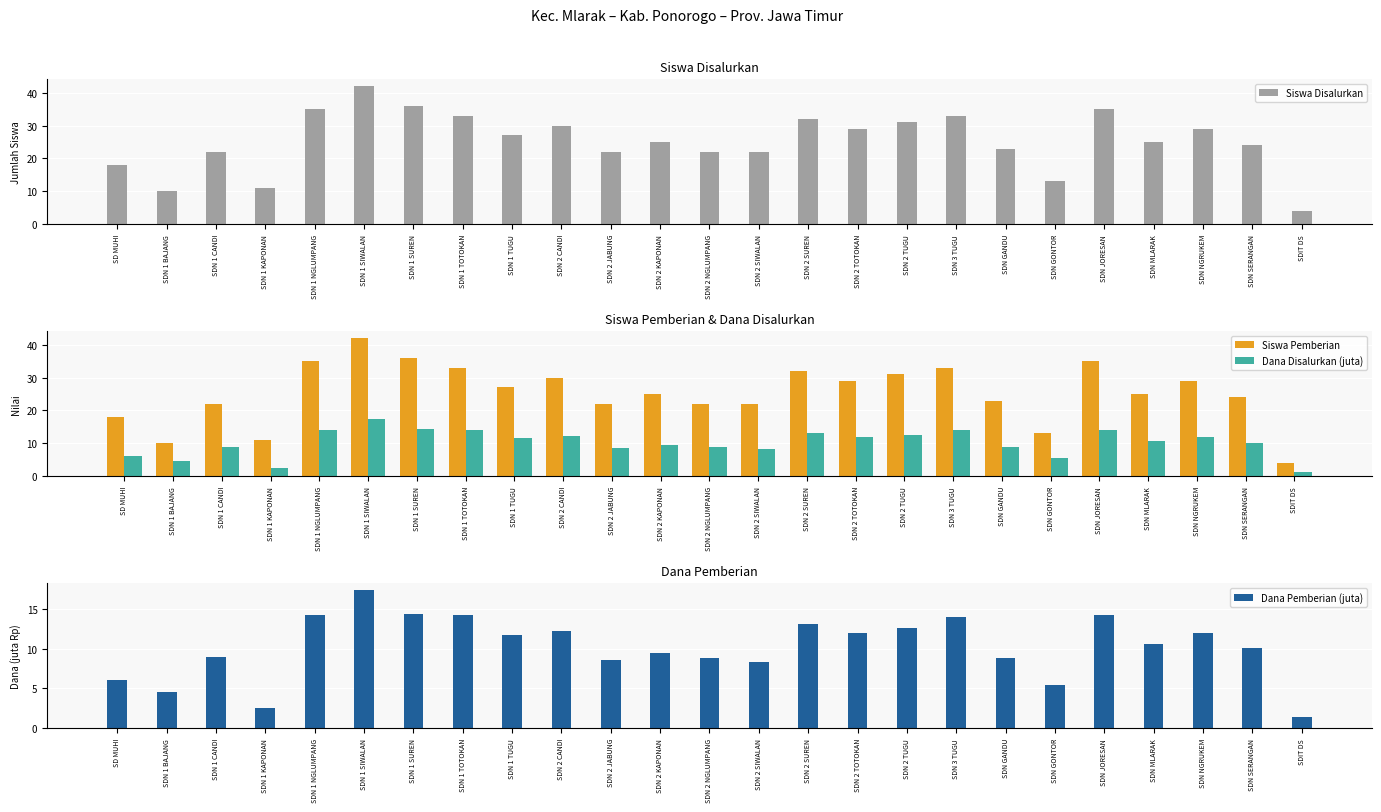

Which category has the lowest value across all series?

SDIT DS